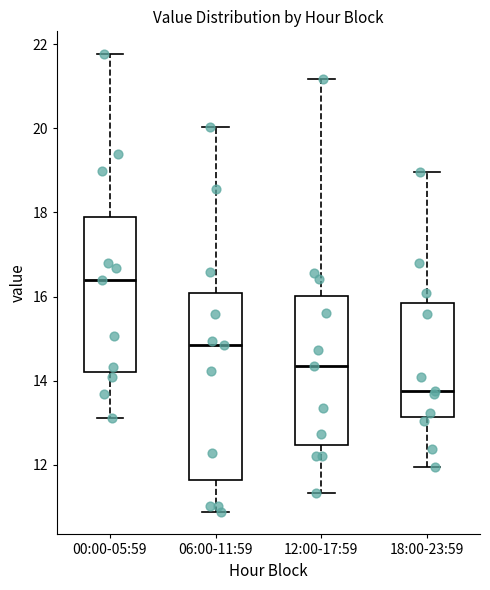

Reading left to right, transcribe this box plot: for each box, give where its median line is, the range the box spans, and where its two whiskers end, as read against the y-axis. The values are not printed on the chart, so give them approximately, as read against the axis.

00:00-05:59: median 16.4, box 14.2 to 17.8, whiskers 13.2 to 21.8
06:00-11:59: median 14.8, box 11.6 to 16.0, whiskers 10.8 to 20.0
12:00-17:59: median 14.4, box 12.4 to 16.0, whiskers 11.4 to 21.2
18:00-23:59: median 13.8, box 13.2 to 15.8, whiskers 12.0 to 19.0